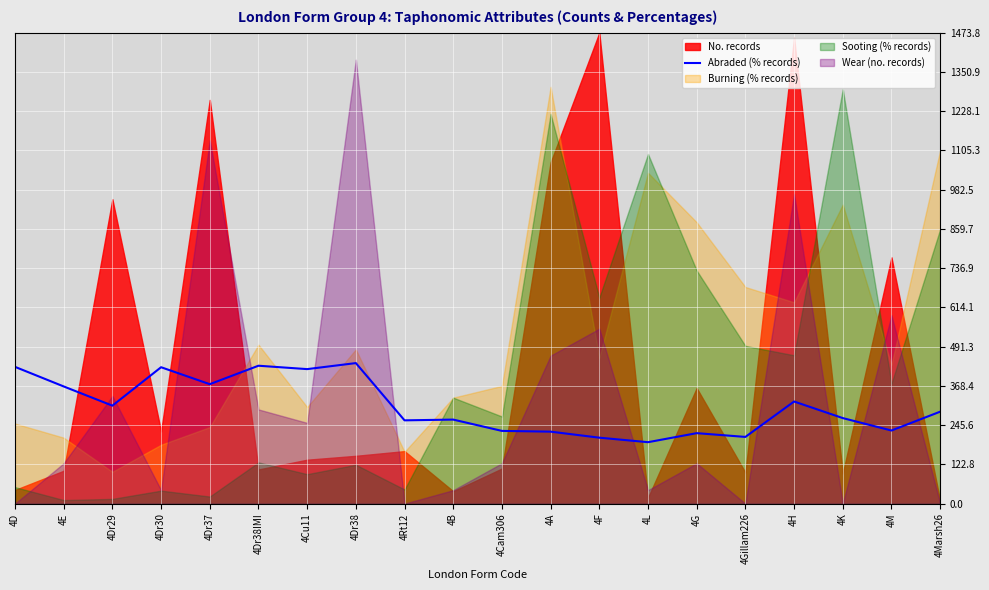

What is the sum of all values?

6101.5